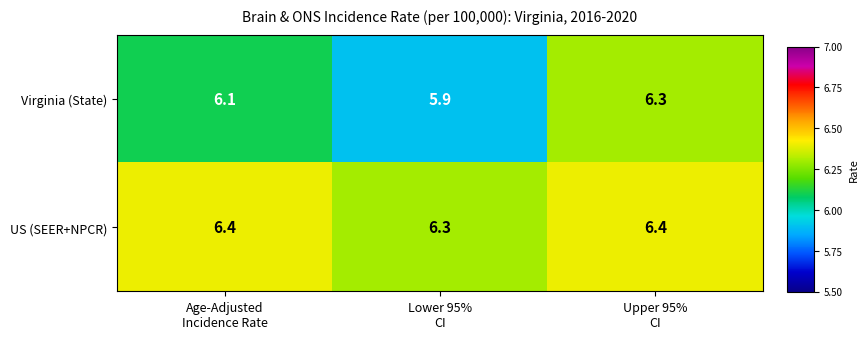

At which category is the sum across all series the highest?

Upper 95%
CI